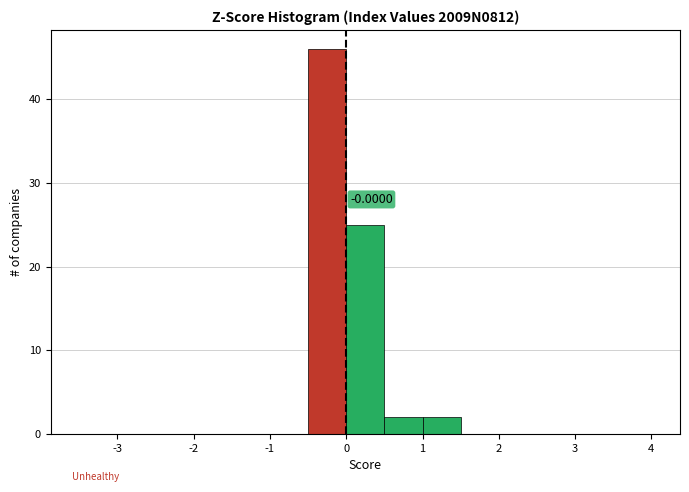

Which range on the x-axis has the tallest bar?

-0.5 to 0.0